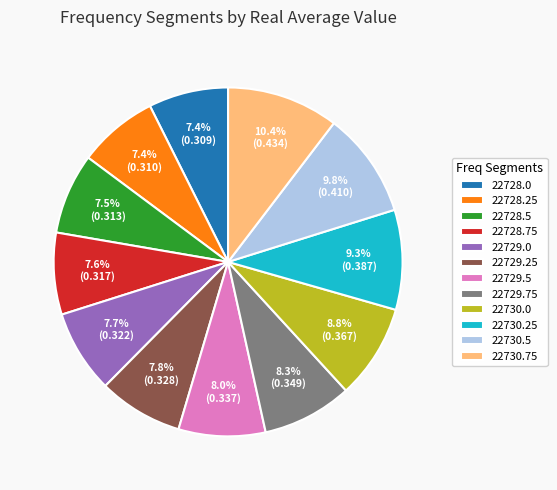

To the nearest percent, what is the average slice percentage?

8%